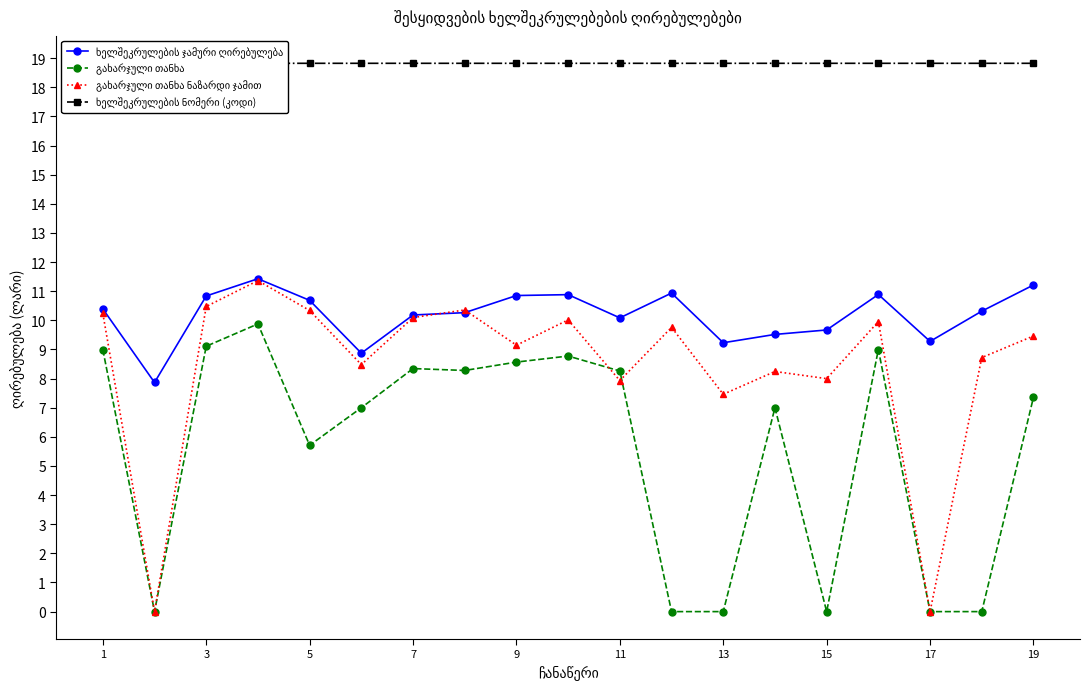

At how many categories does at least one series exceed 15?

19